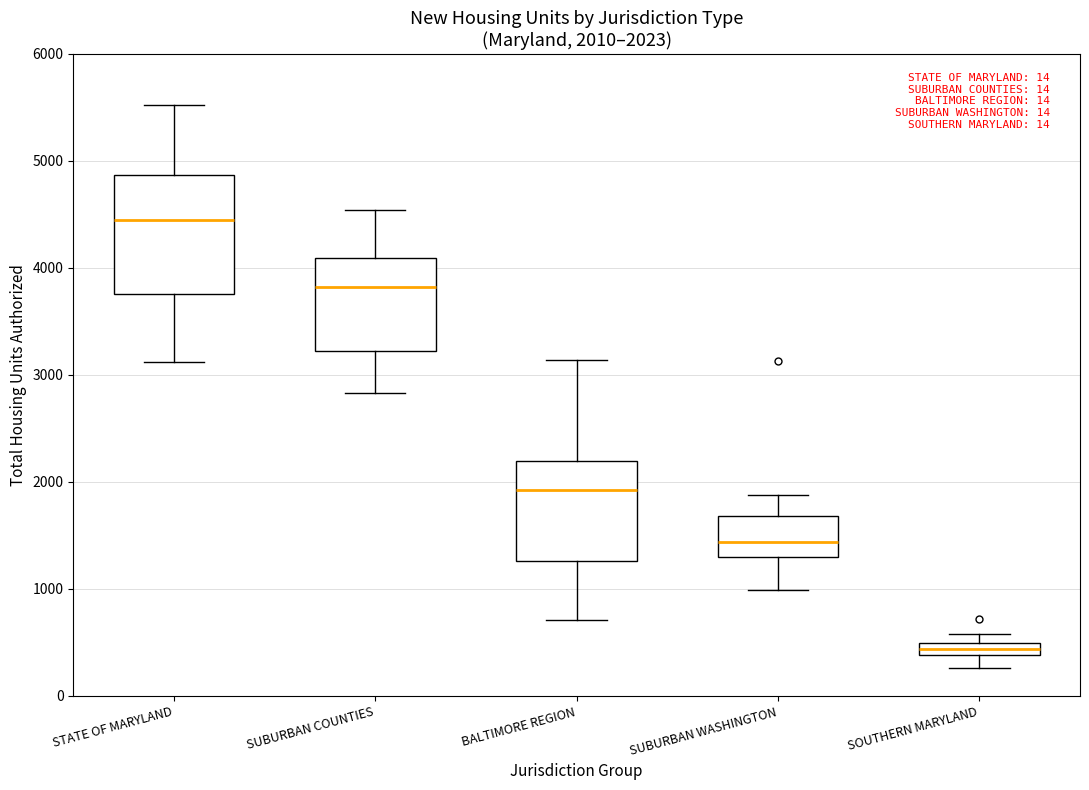

Which box has the highest median line?

STATE OF MARYLAND